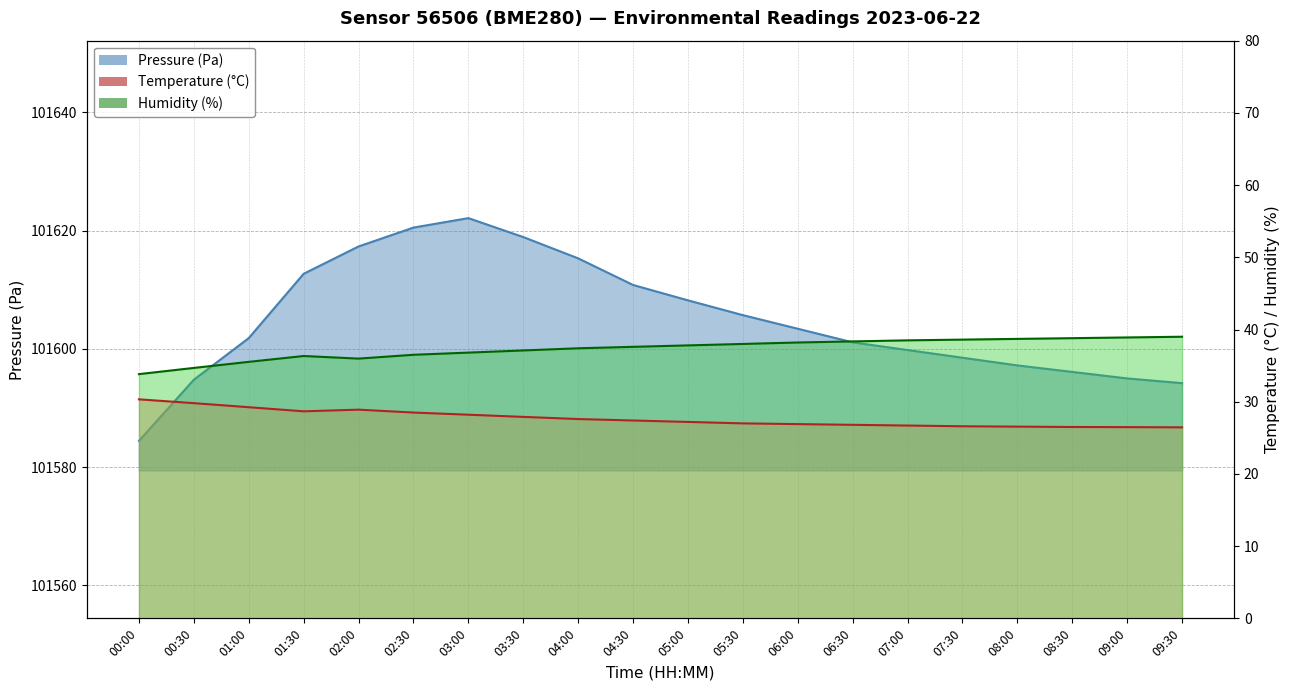

The value of temperature at 02:00 is 42.7. True or false?

False